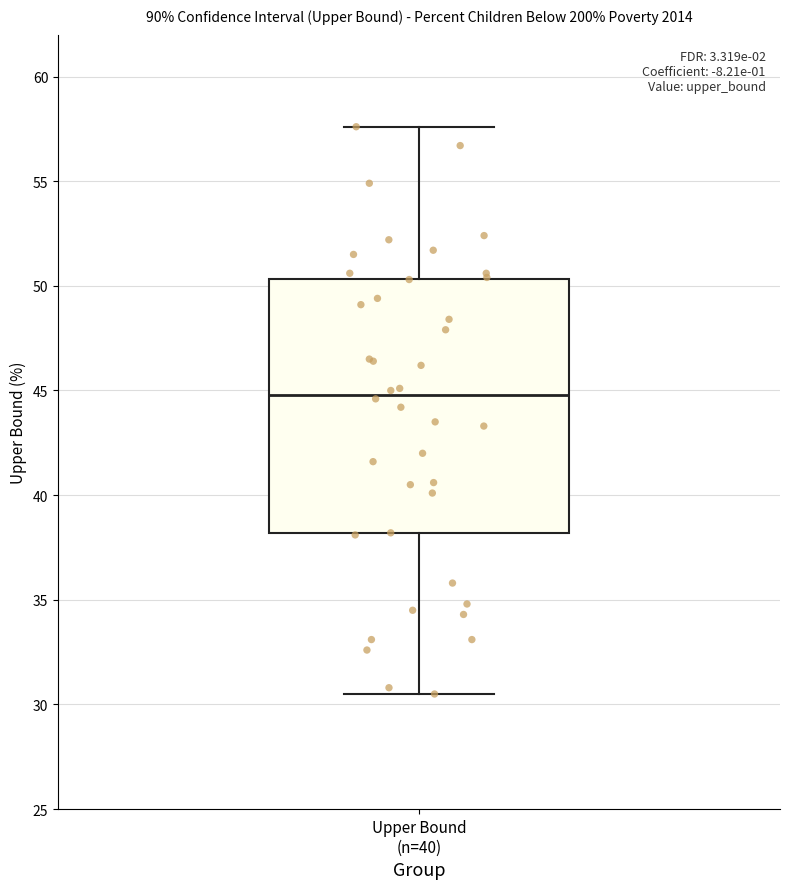

Transcribe this box plot: give where the median line is, the range the box spans, and where the two whiskers end, as read against the y-axis. The values are not printed on the chart, so give them approximately, as read against the axis.

median 45.0, box 38.0 to 50.5, whiskers 30.5 to 57.5